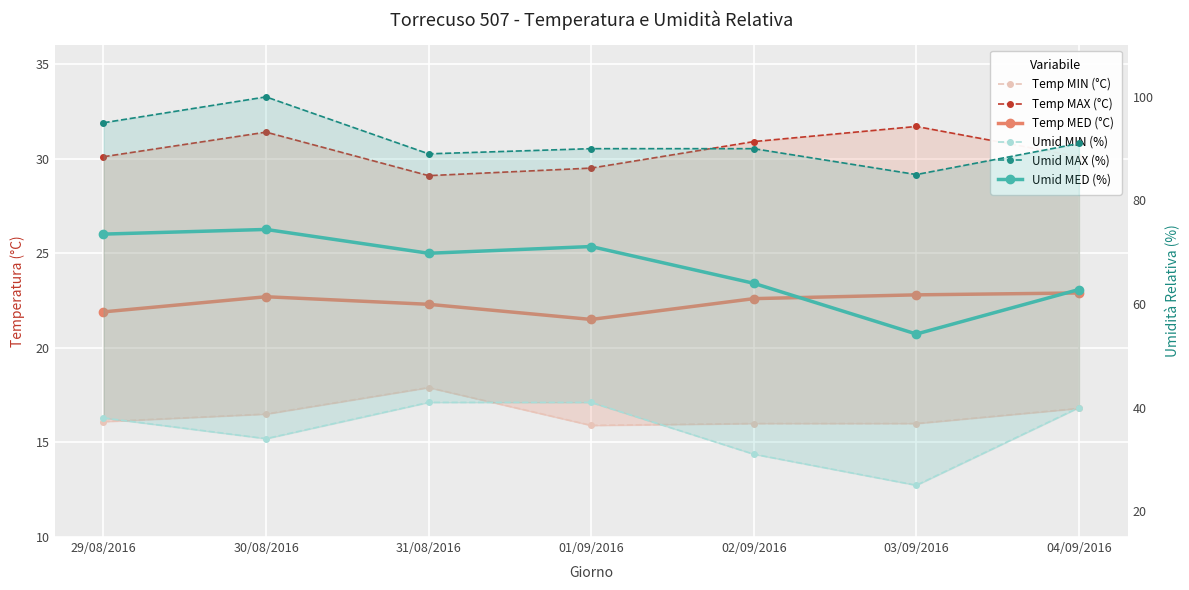

Where is the first local maximum for Umid MAX (%)?

30/08/2016